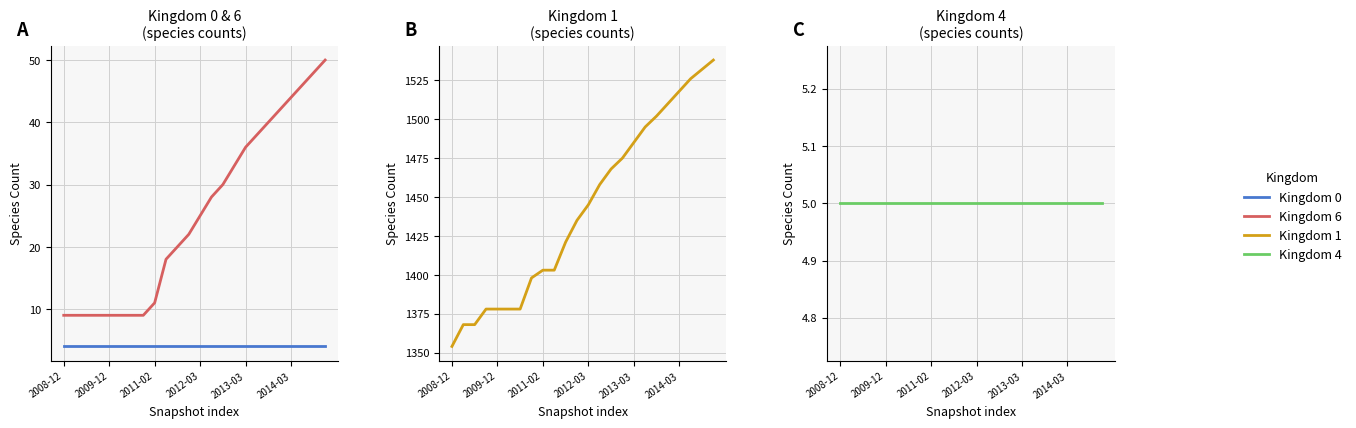

The value of Kingdom 0 at 10 is 7. True or false?

False